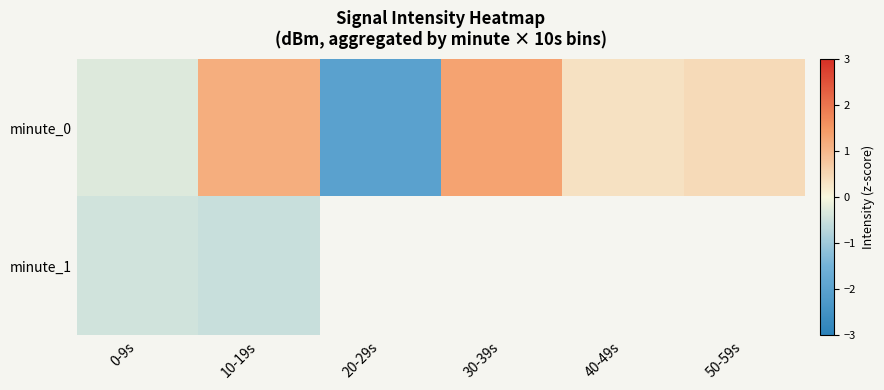

What is the sum of all minute_0 values?

1.0